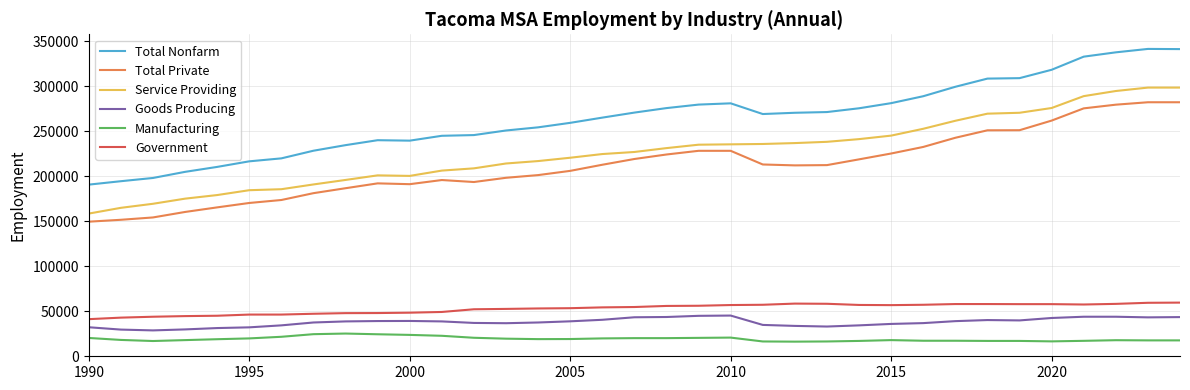

What is the highest value of the Manufacturing series?

25200